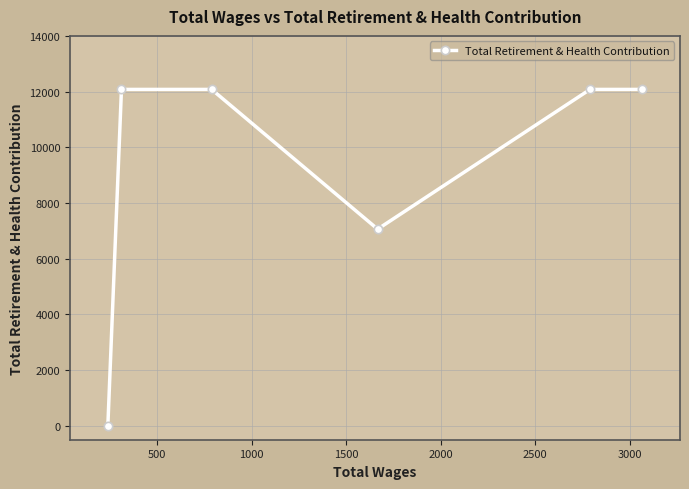

Count the values in the range 7061 to 12078.

5